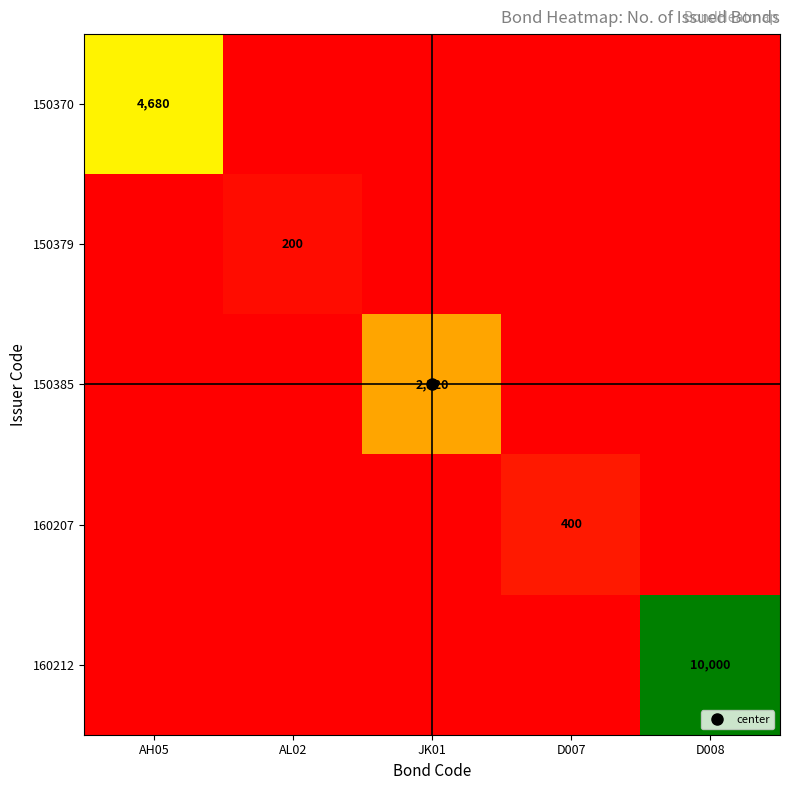

Between AH05 and JK01, which series saw the biggest shift?

150370